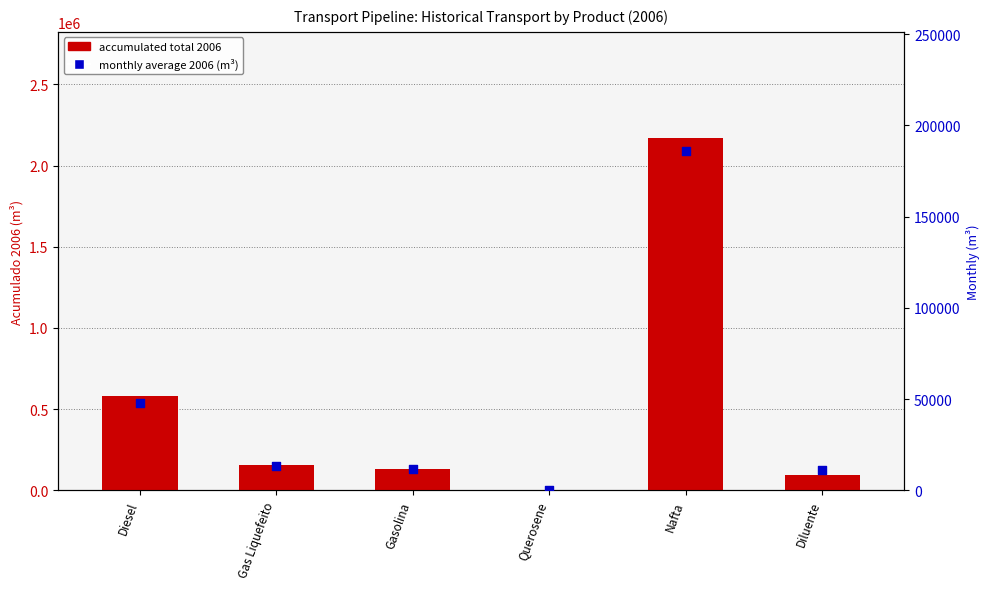

Which series has the largest total across all categories?

accumulated total 2006